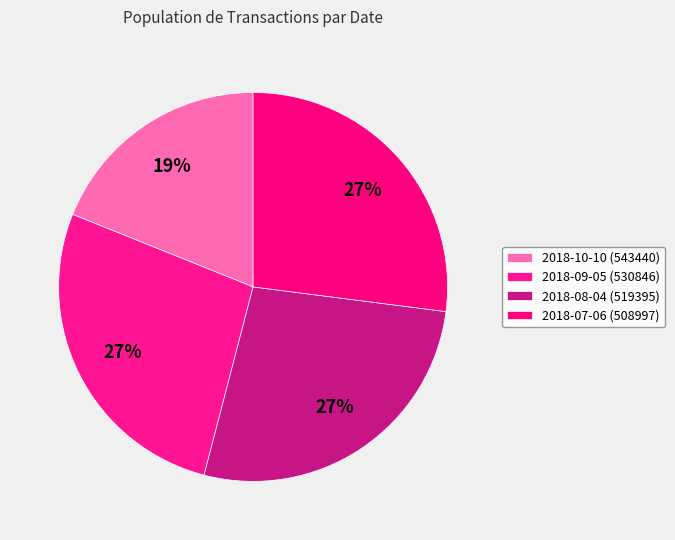

How many slices are in this pie chart?

4